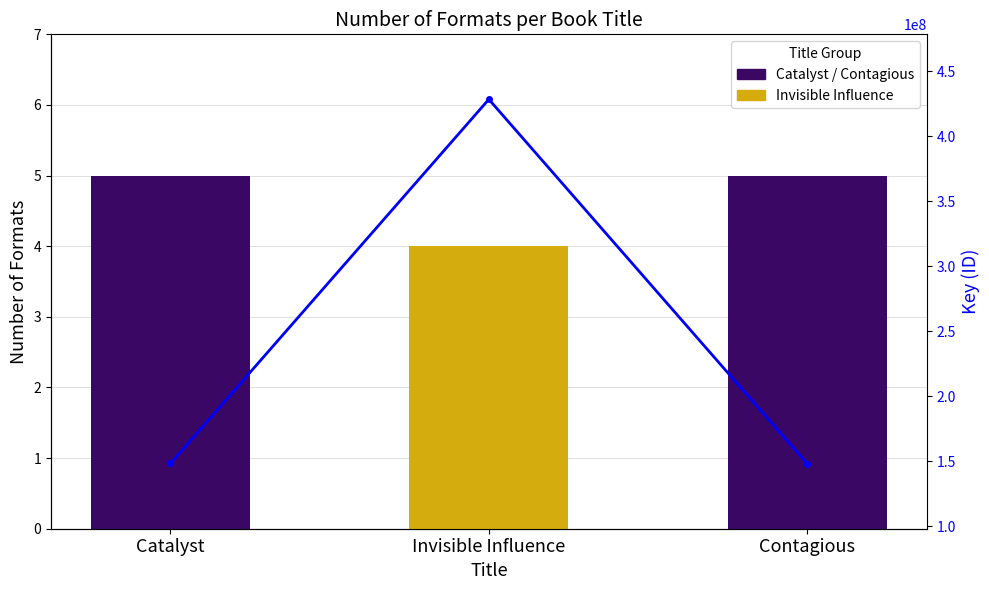

Is it true that the value at Catalyst is 148353198?

True